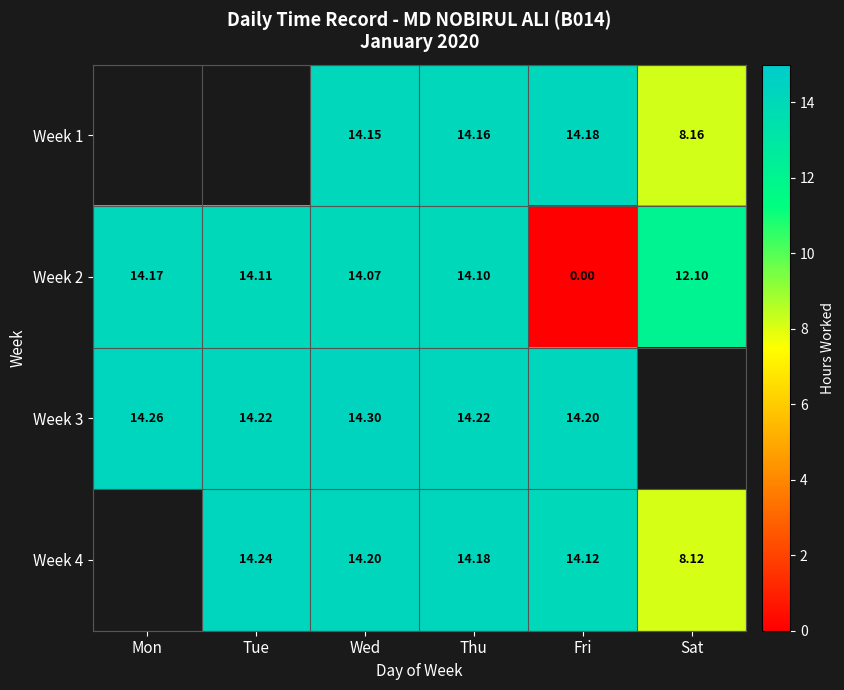

Rank the categories by Week 2 value from highest to lowest.

Mon, Tue, Thu, Wed, Sat, Fri